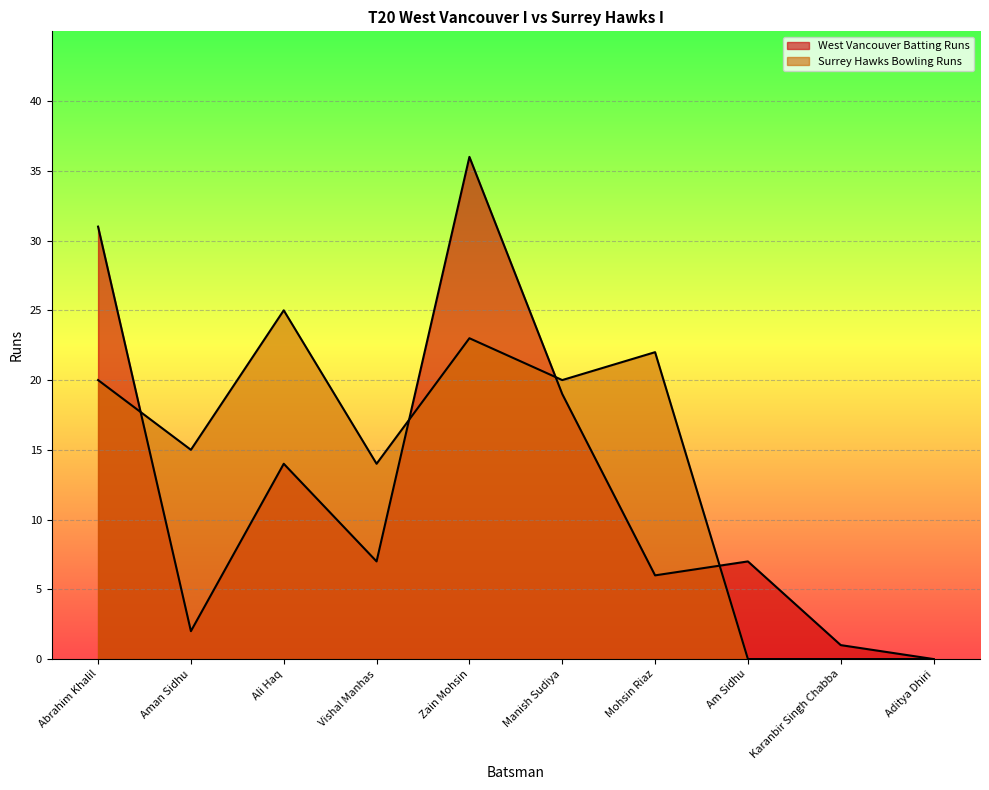

How many intersections are there between Surrey Hawks Bowling Runs and West Vancouver Batting Runs?

4